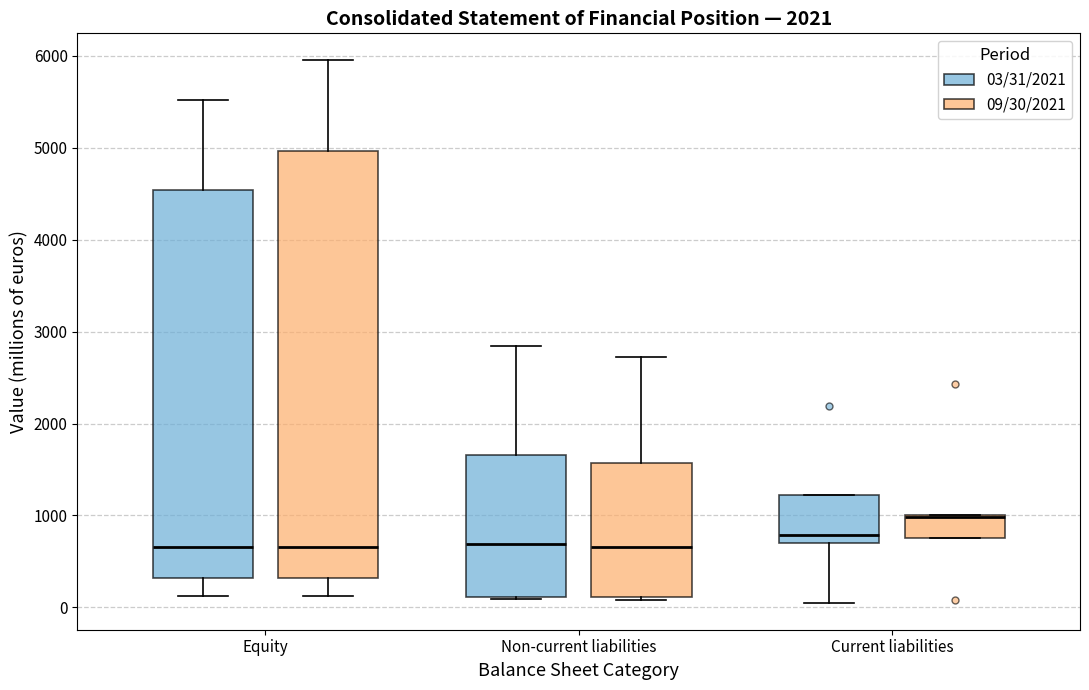

Which box has the highest median line?

Current liabilities (09/30/2021)